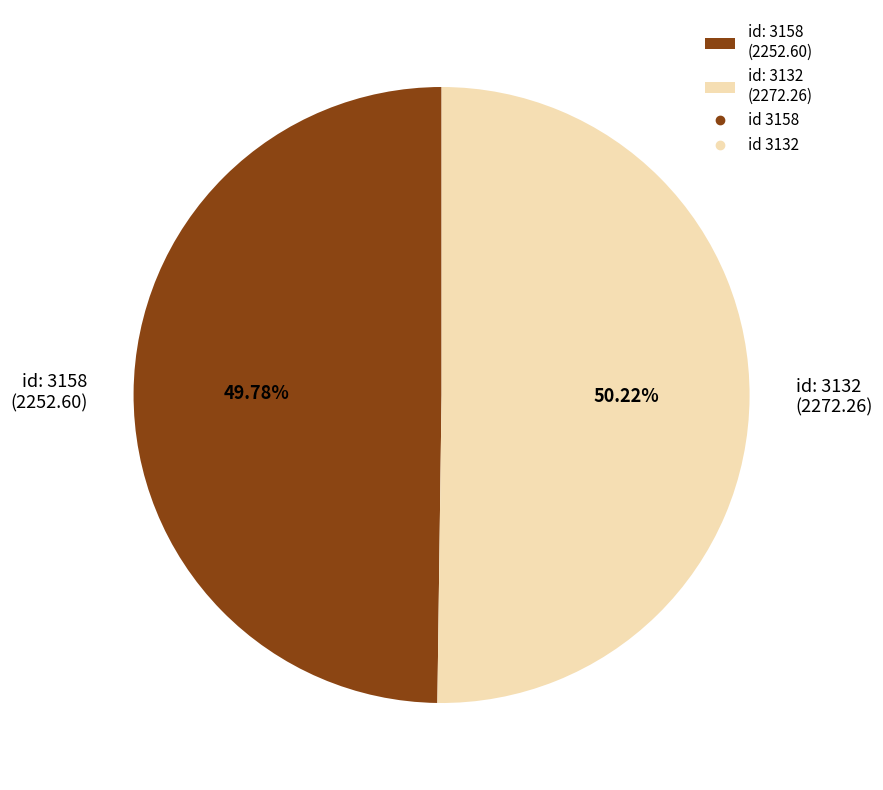

Combined, do id: 3158 (2252.60) and id: 3132 (2272.26) account for over 50%?

Yes